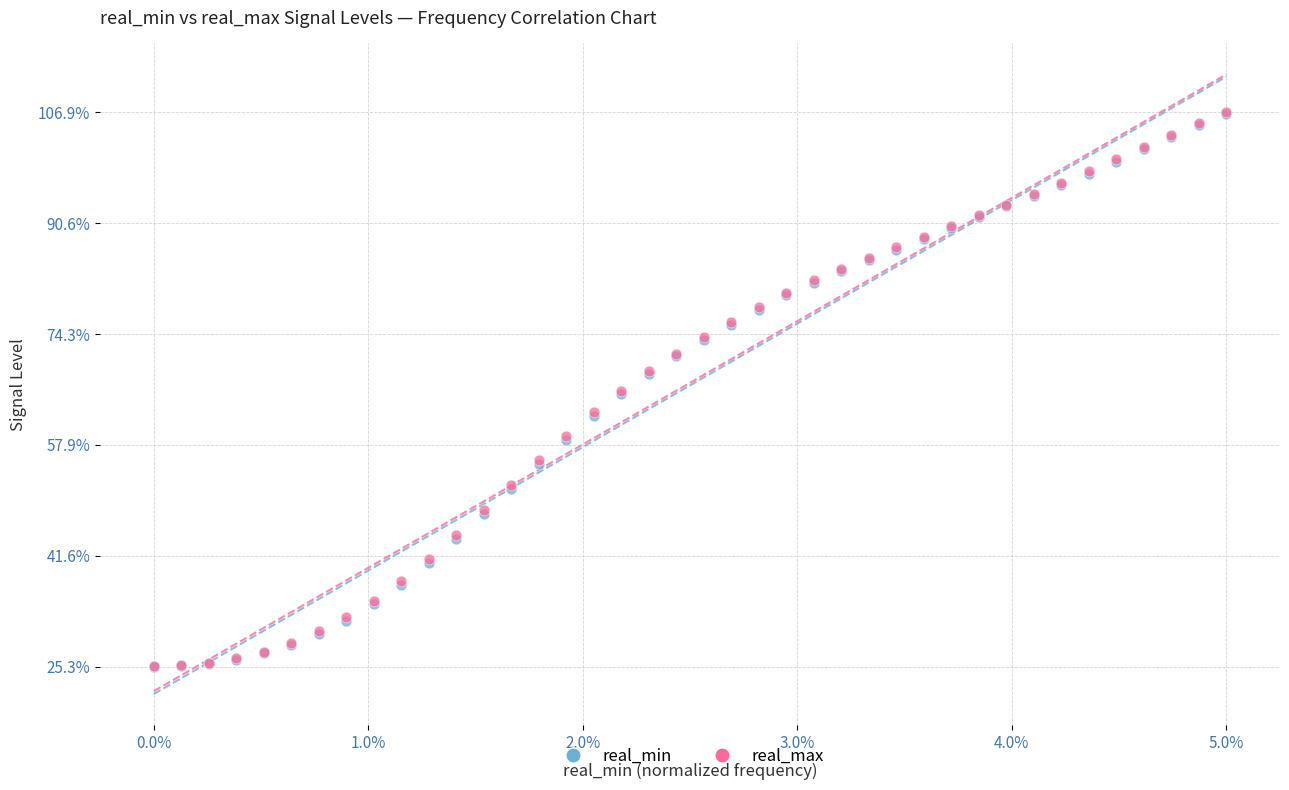

What are all the series names shown in the legend?

real_min, real_max